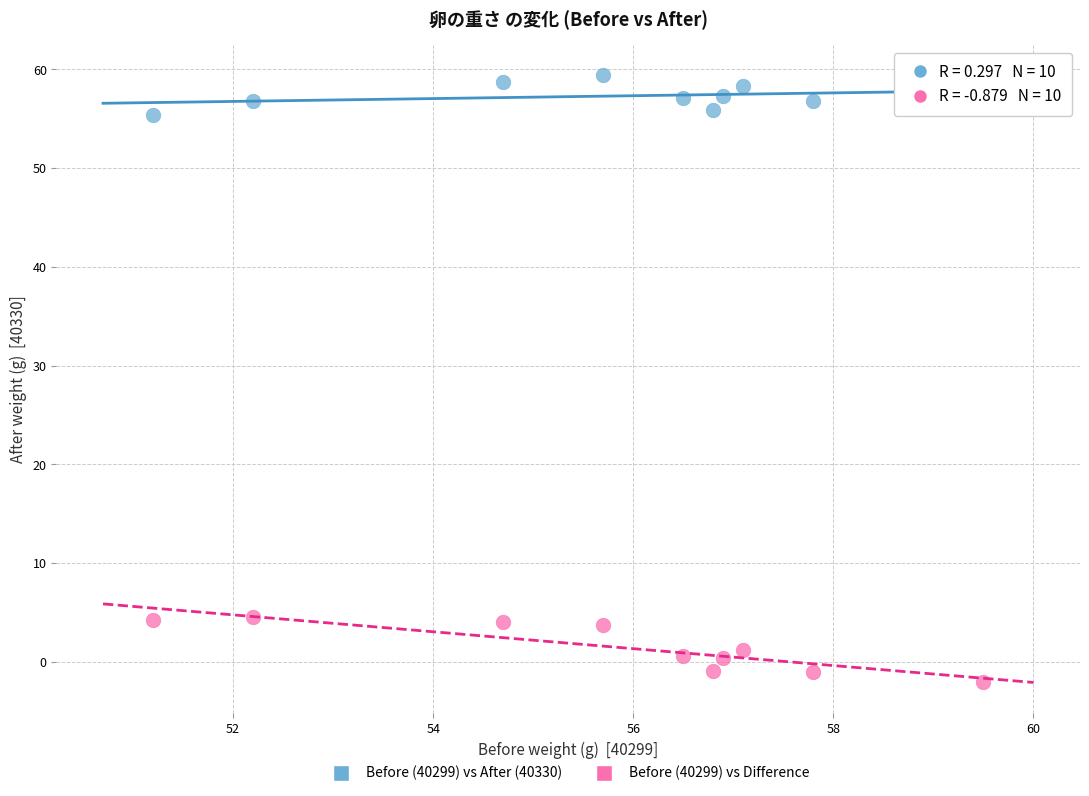

Which series has the widest spread of Y values?

Before (40299) vs Difference